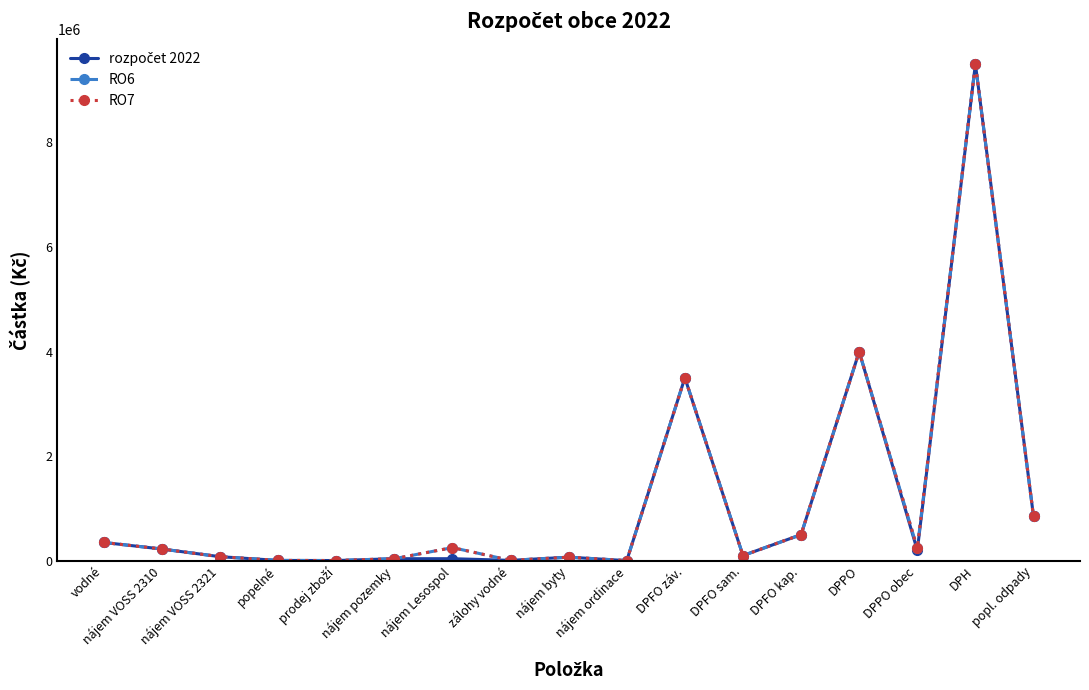

Rank the categories by rozpočet 2022 value from lowest to highest.

nájem ordinace, prodej zboží, popelné, zálohy vodné, nájem pozemky, nájem Lesospol, nájem byty, nájem VOSS 2321, DPFO sam., DPPO obec, nájem VOSS 2310, vodné, DPFO kap., popl. odpady, DPFO záv., DPPO, DPH